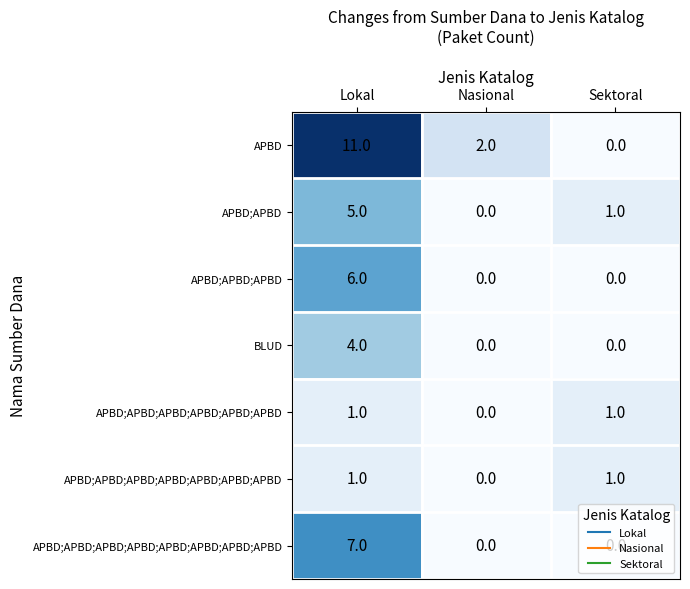

Is it true that APBD;APBD;APBD;APBD;APBD;APBD equals 0 at Nasional?

True